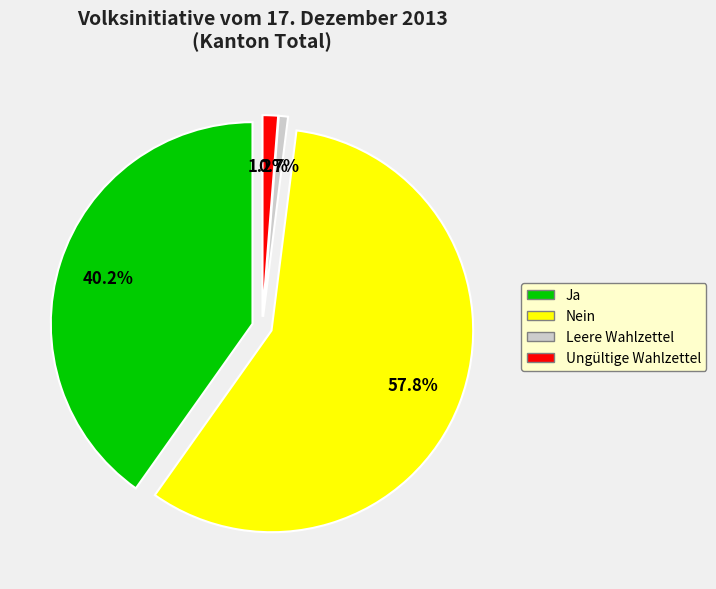

What is the largest slice in the pie chart?

Nein